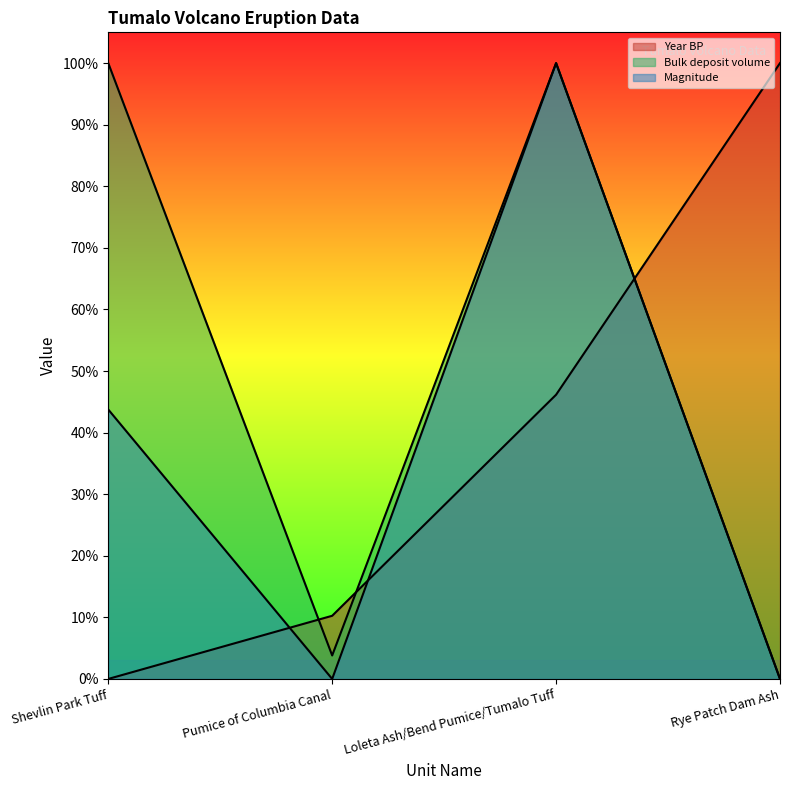

True or false: Bulk deposit volume and Magnitude cross at least once.

False